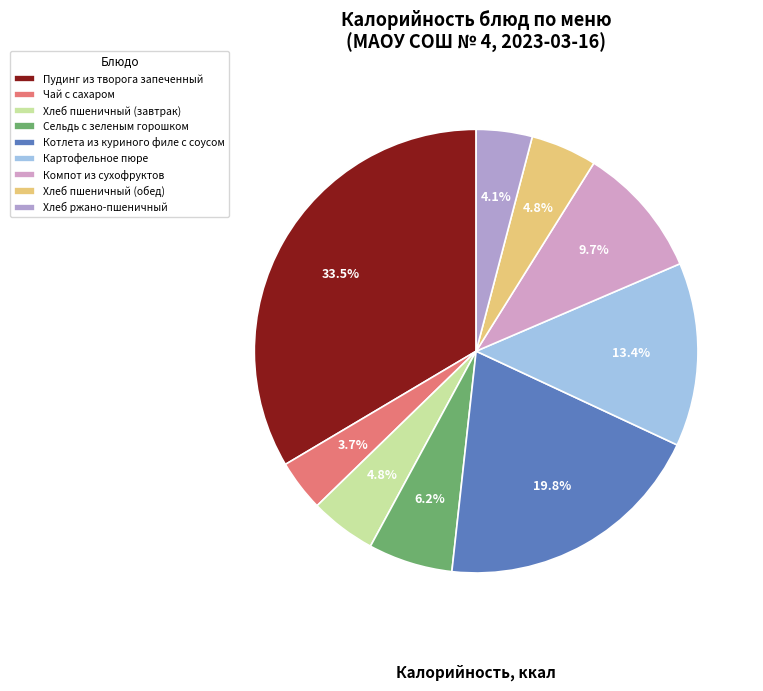

Does Пудинг из творога запеченный represent more than half of the total?

No